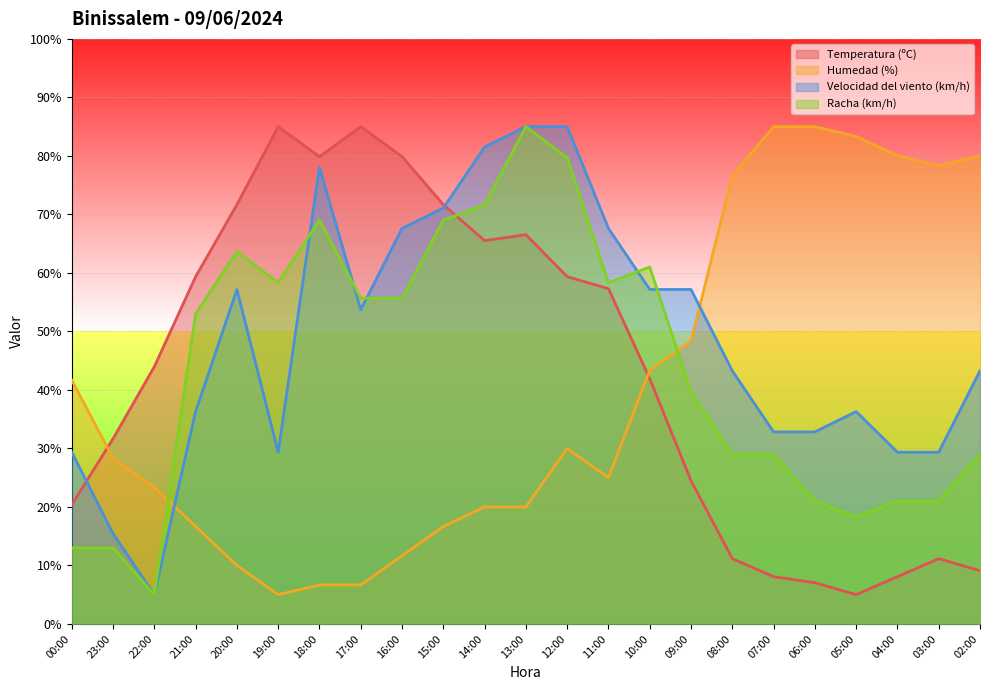

Does the chart display data point markers on the line(s)?

No